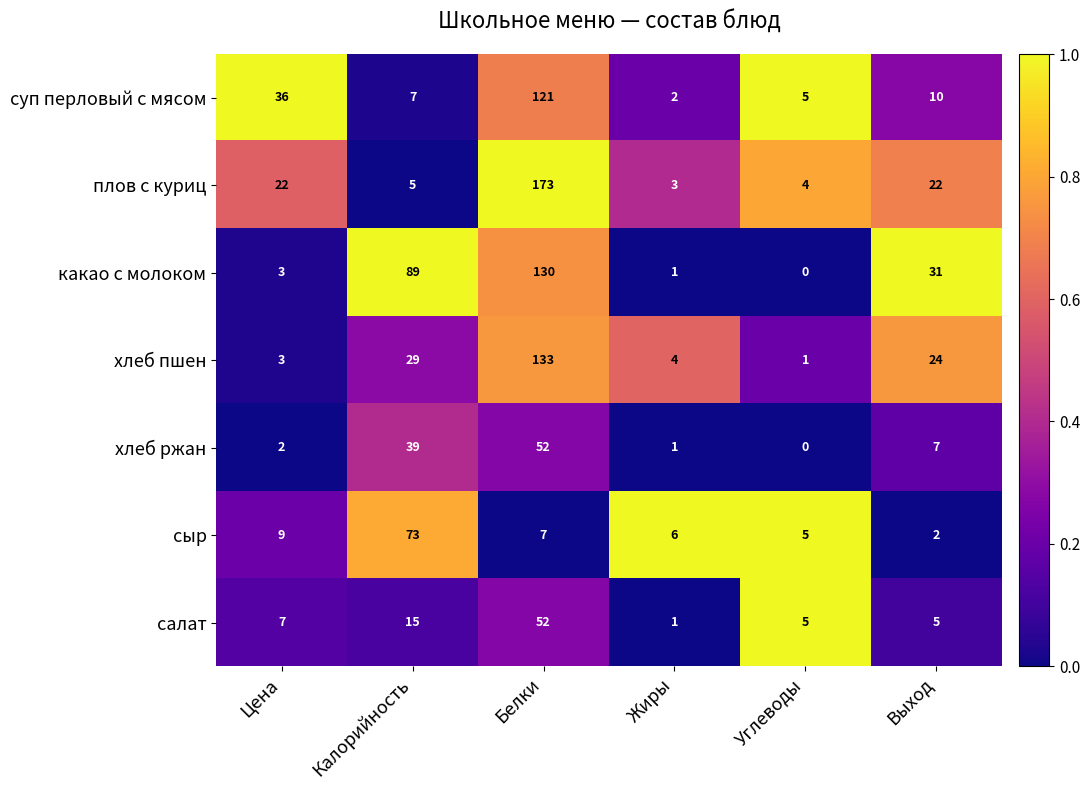

At which label does хлеб ржан first exceed 7?

Калорийность